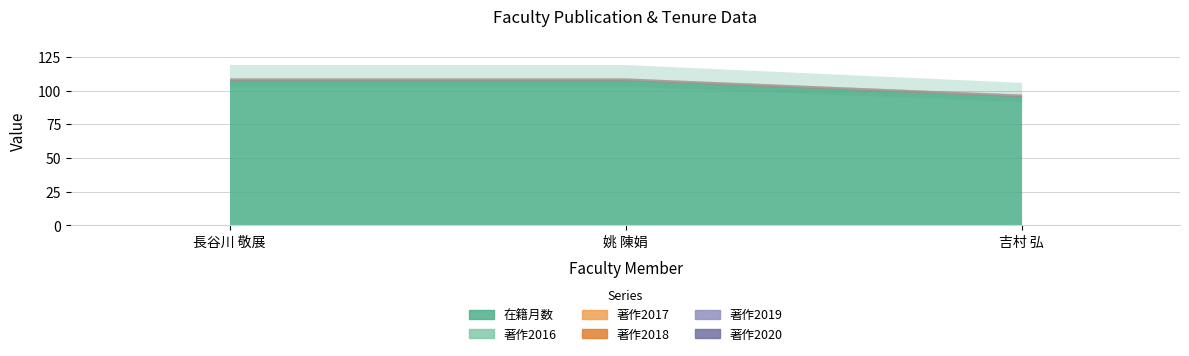

Which series has the largest total across all categories?

在籍月数